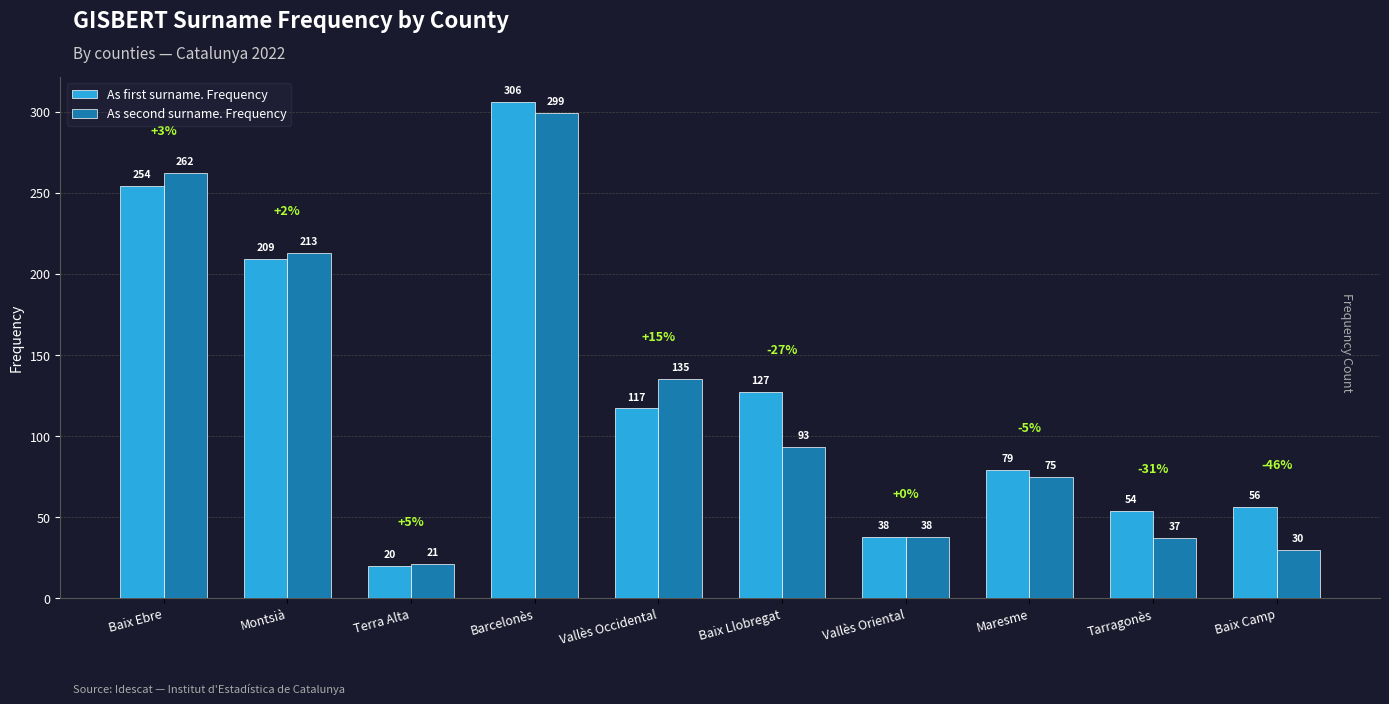

What is the difference between the second highest and minimum values in the As second surname. Frequency series?

241